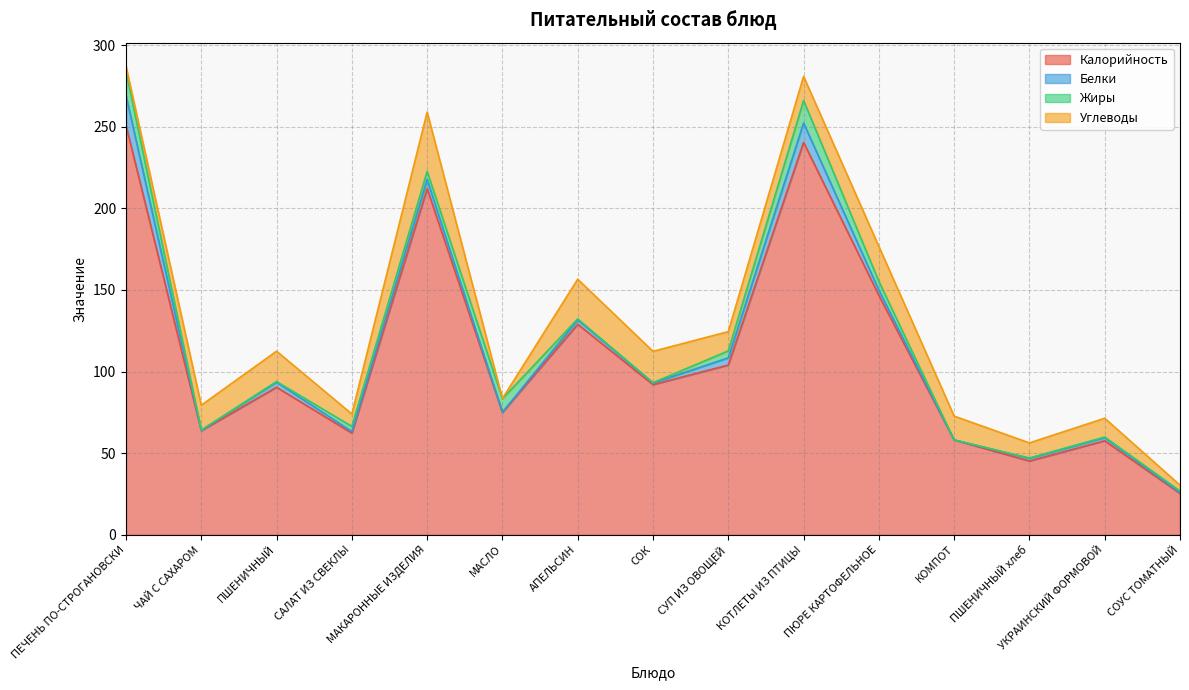

Count the number of categories in the chart.

15